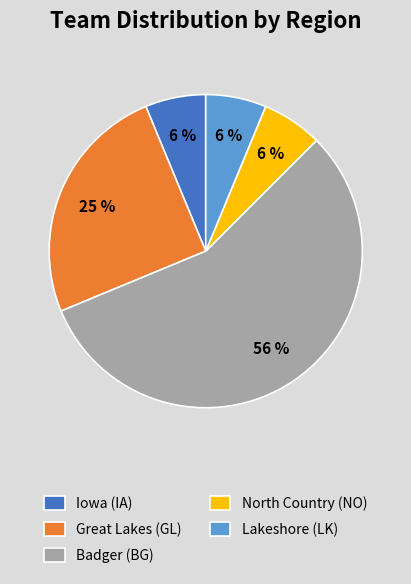

How many slices are in this pie chart?

5